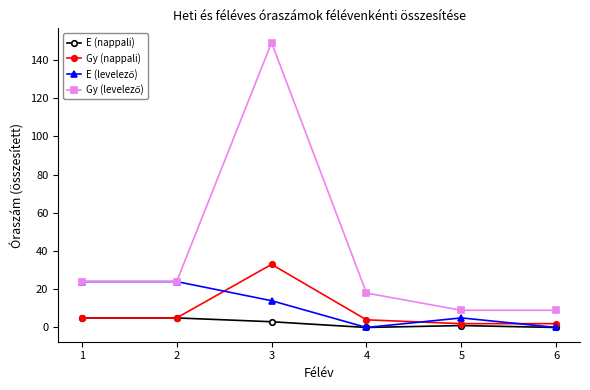

True or false: E (nappali) has more than 2 interior local peaks.

False